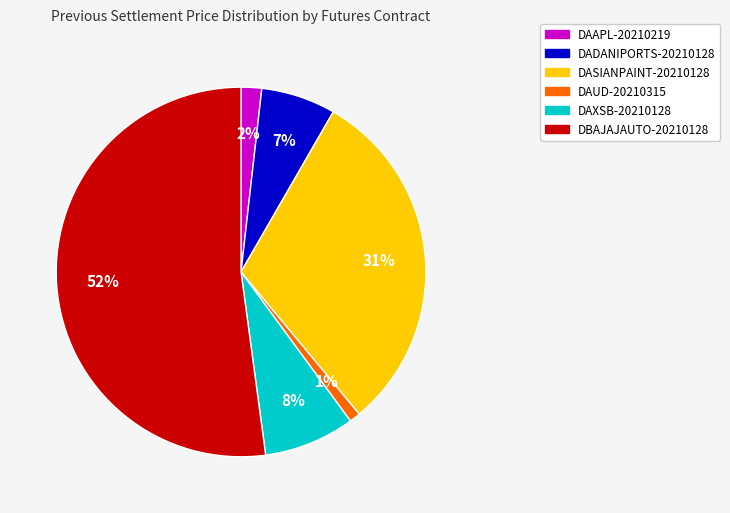

Which category accounts for the majority?

DBAJAJAUTO-20210128